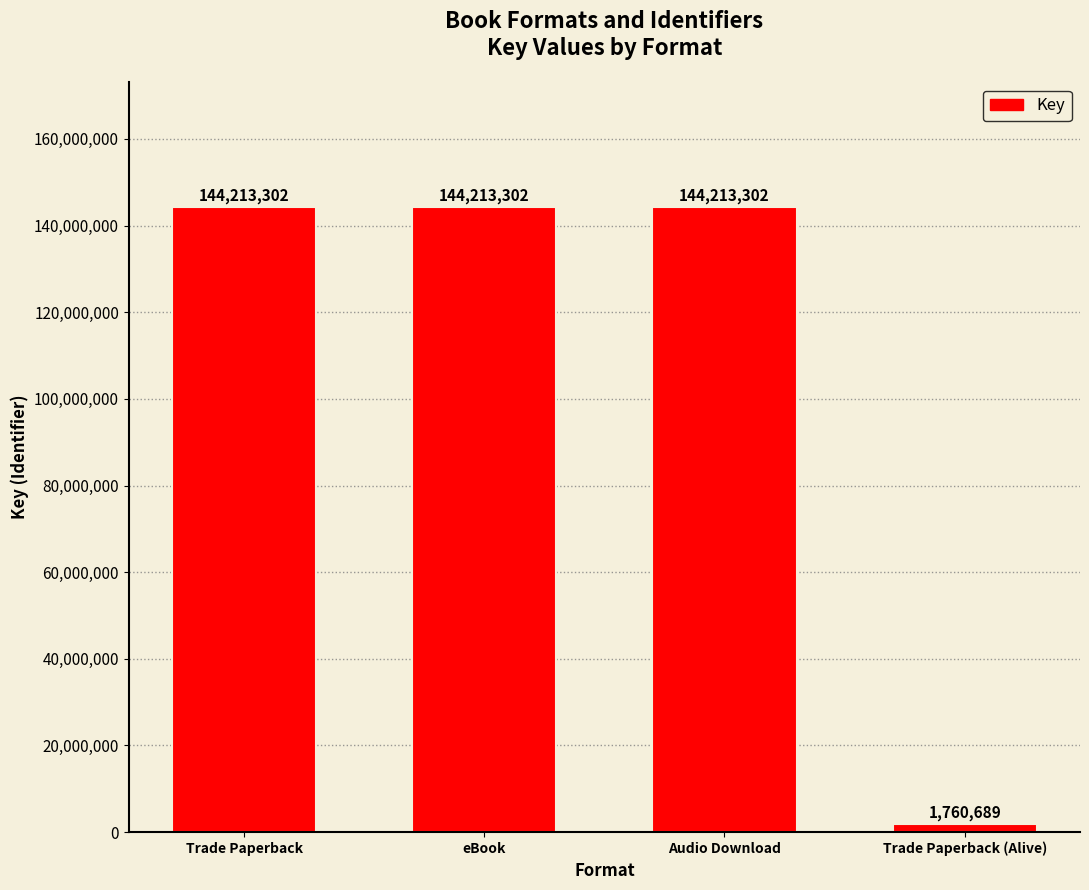

Which has a higher value, eBook or Trade Paperback (Alive)?

eBook